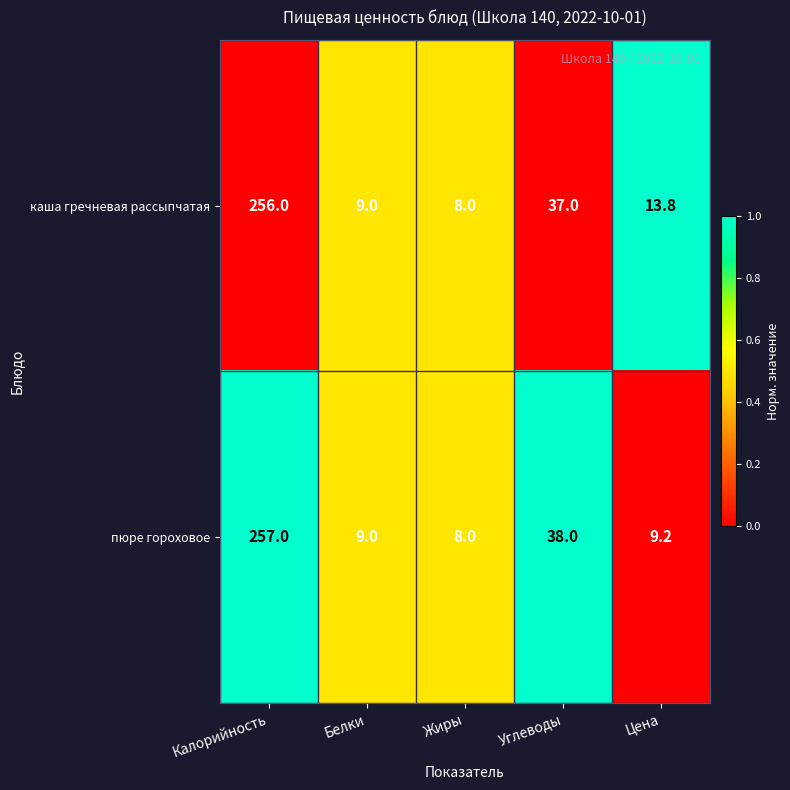

Which series changed the most between Жиры and Углеводы?

пюре гороховое